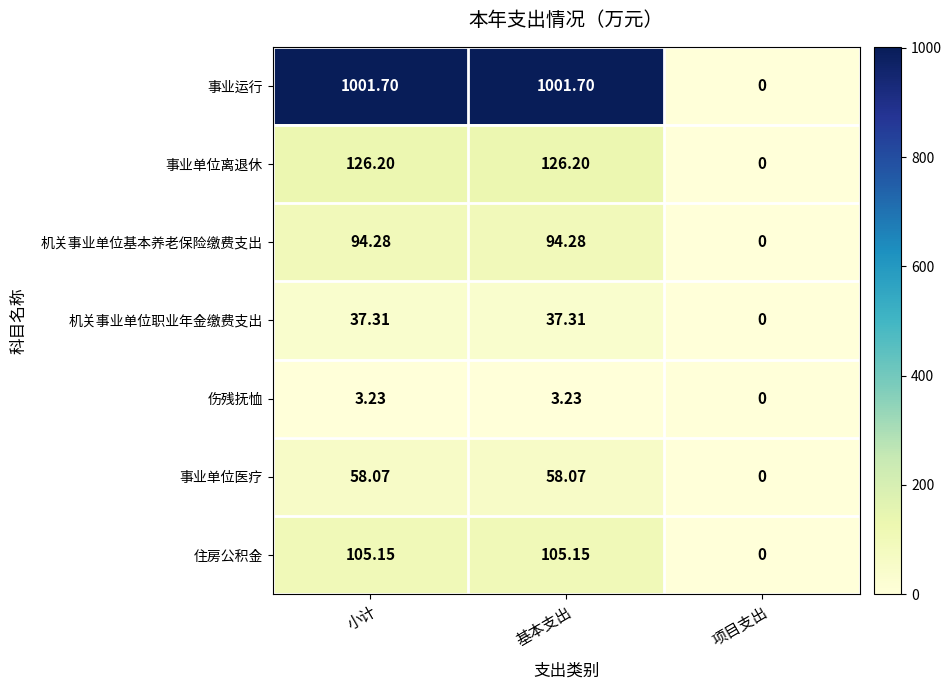

At which label does 事业单位医疗 reach its minimum?

项目支出